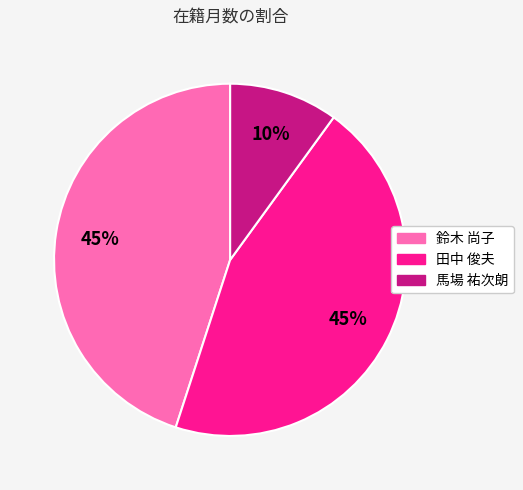

How many slices are in this pie chart?

3